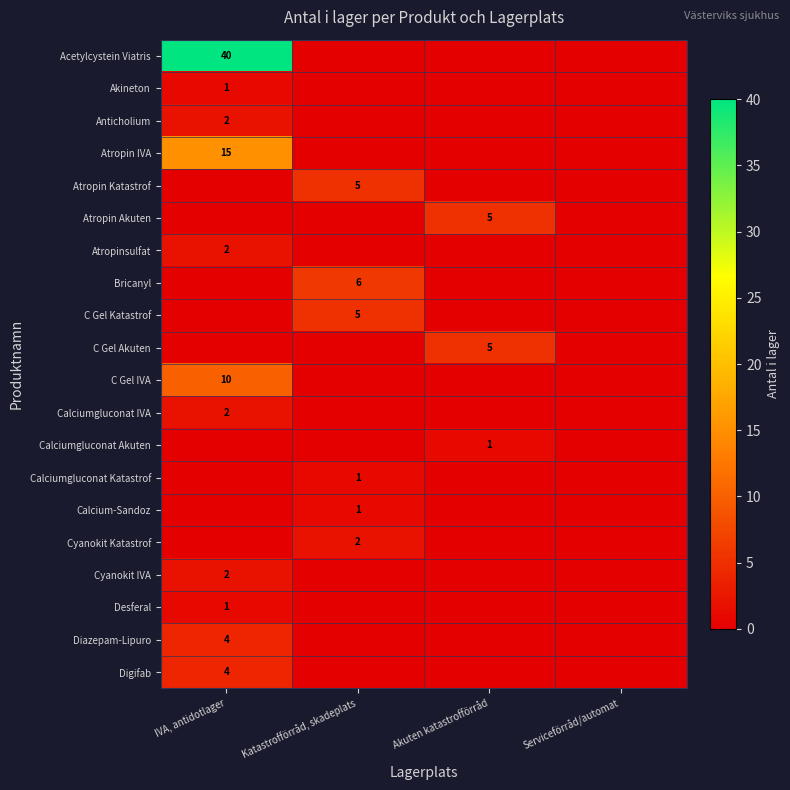

The value of C Gel IVA at IVA, antidotlager is 10. True or false?

True